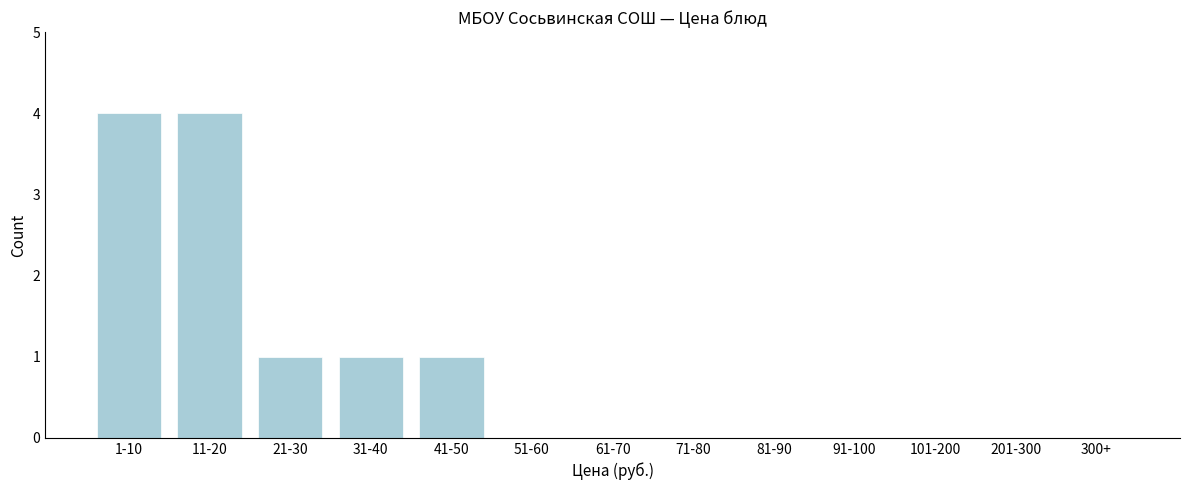

Reading left to right, what are all the values shown in this chart?

1-10=4	11-20=4	21-30=1	31-40=1	41-50=1	51-60=0	61-70=0	71-80=0	81-90=0	91-100=0	101-200=0	201-300=0	300+=0